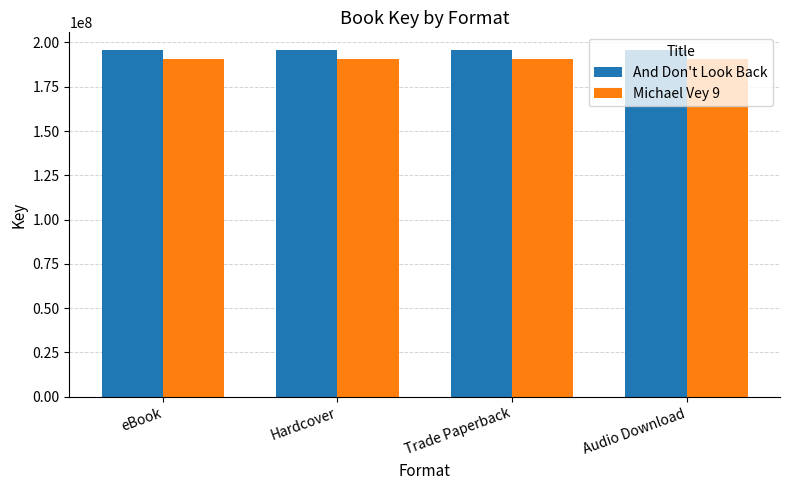

Are the bars grouped side by side (vs. stacked)?

Yes